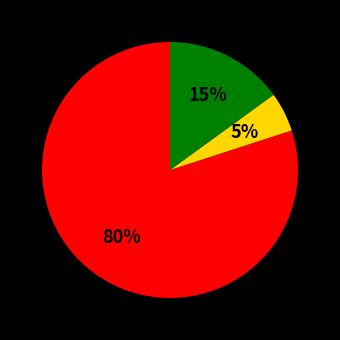

How many slices are in this pie chart?

3